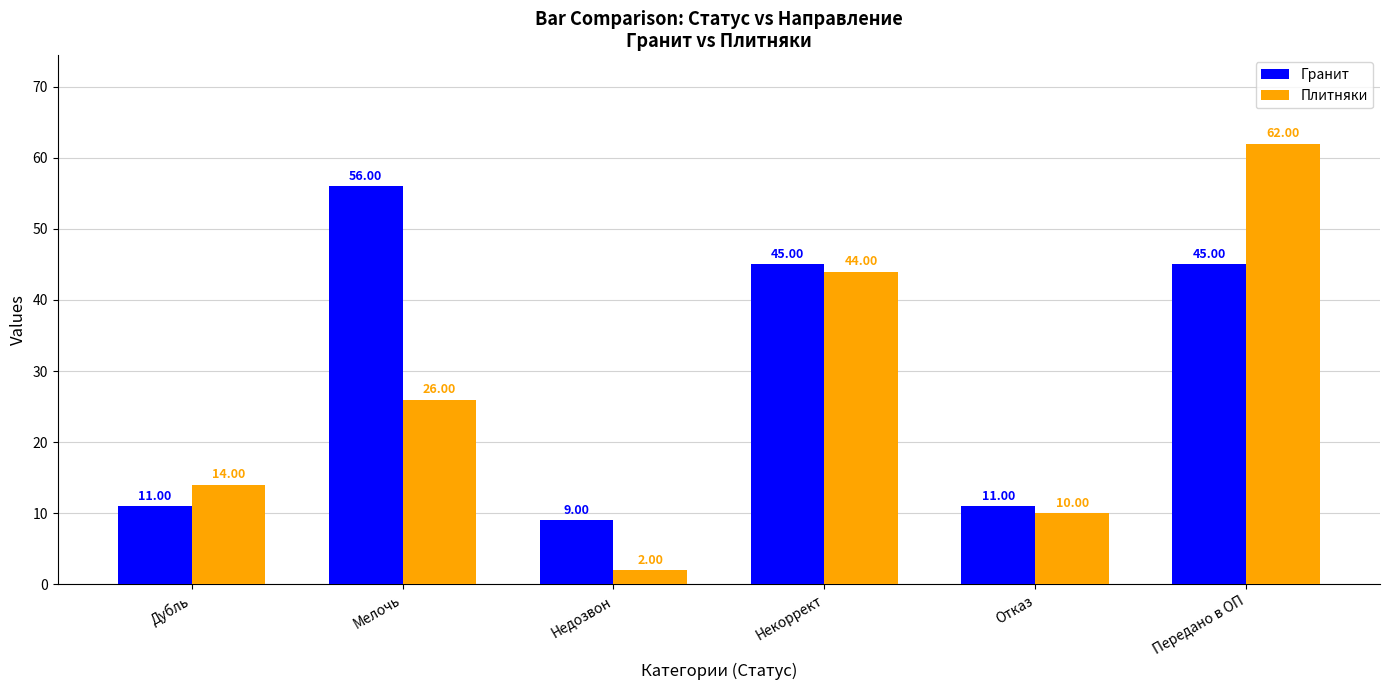

What is the label of the 2nd bar from the right?

Отказ